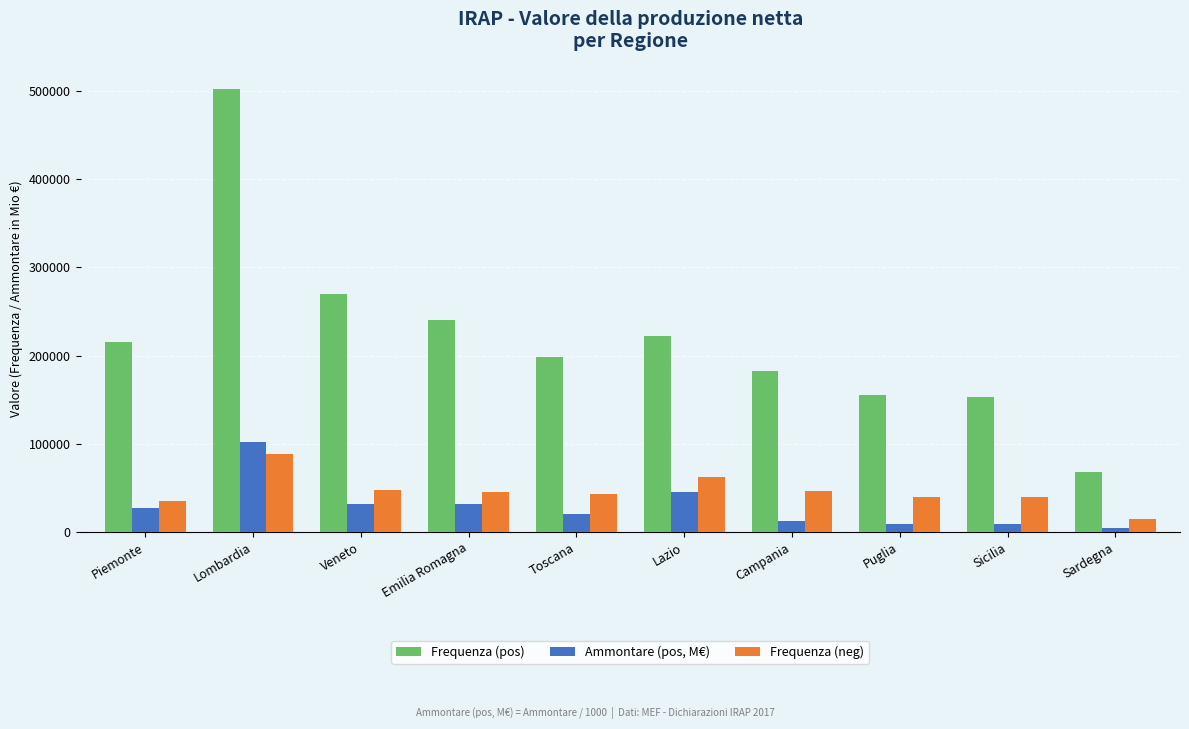

Count the number of data series in this chart.

3